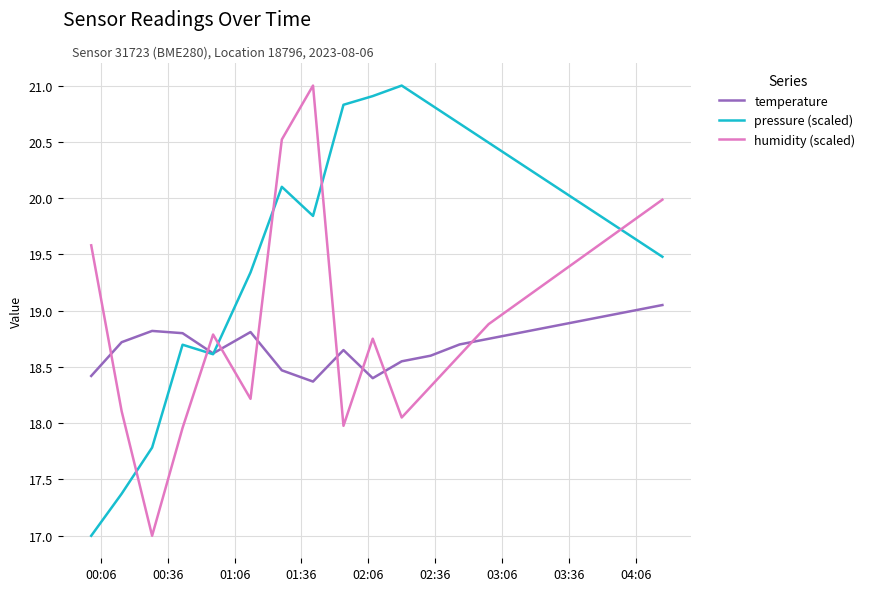

True or false: temperature has more than 0 interior local peaks.

True